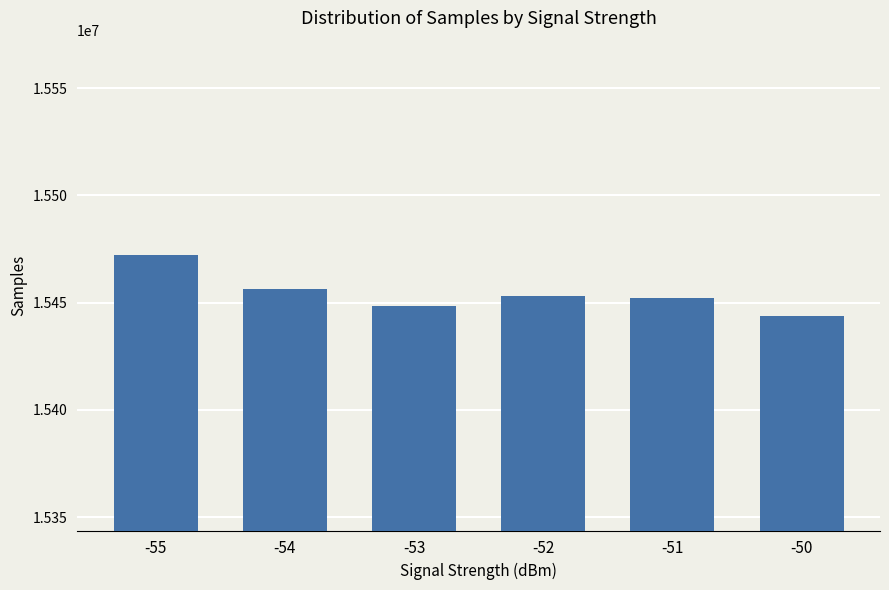

What is the value of the 4th bar from the left?

15453033